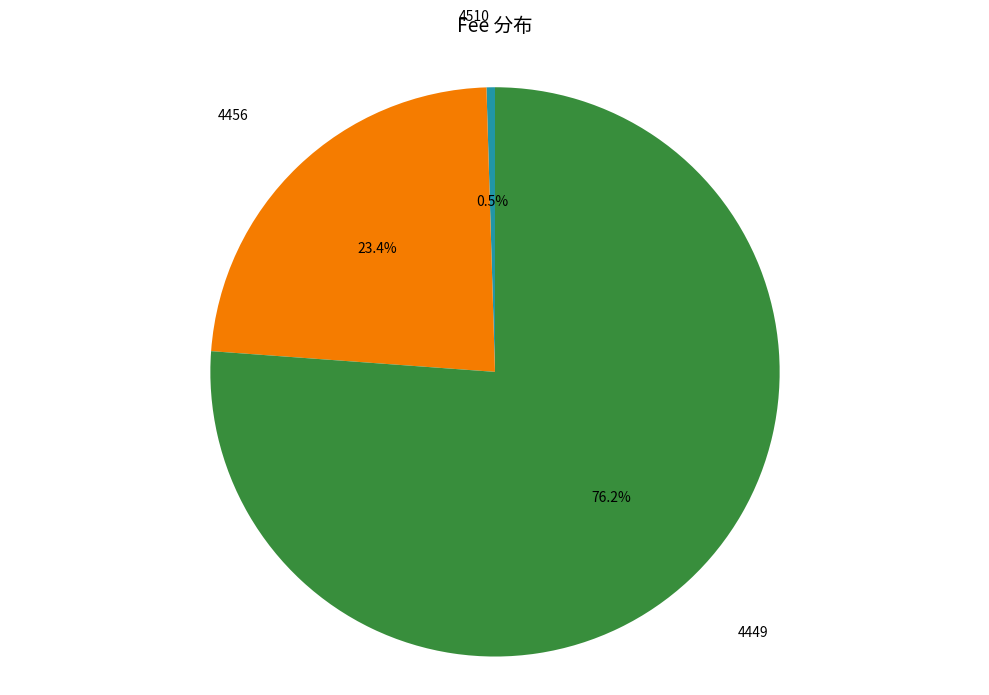

Count the number of slices in the pie.

3